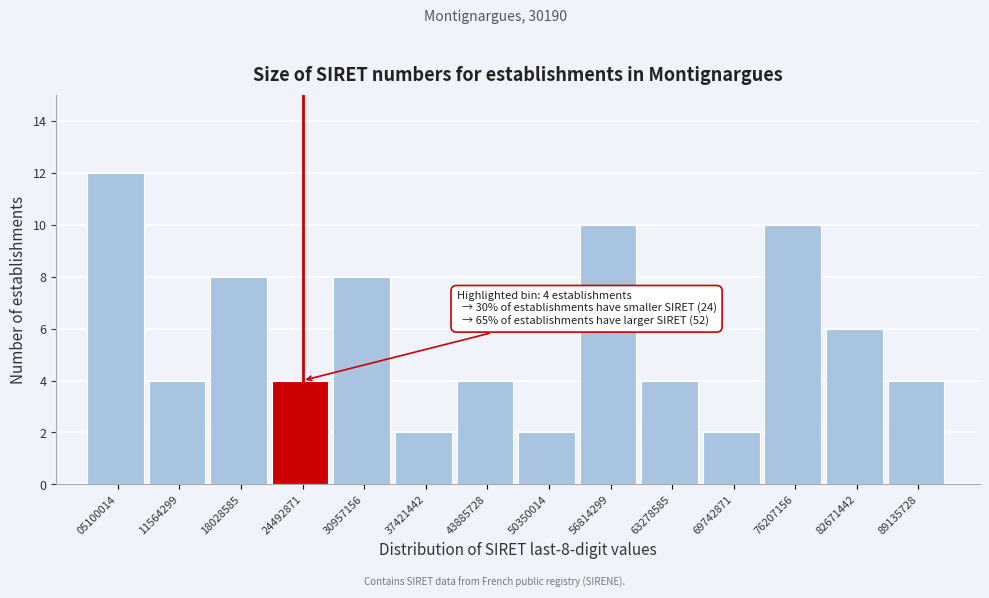

Reading left to right, what are all the values shown in this chart?

12	4	8	4	8	2	4	2	10	4	2	10	6	4